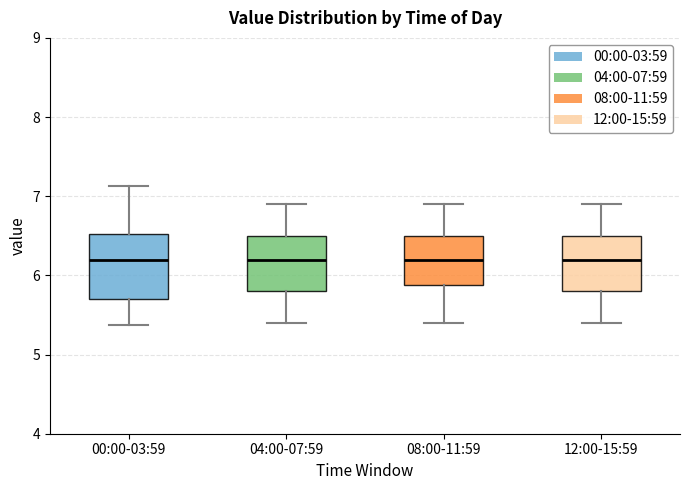

Which box is the tallest, from its lower edge to its upper edge?

00:00-03:59